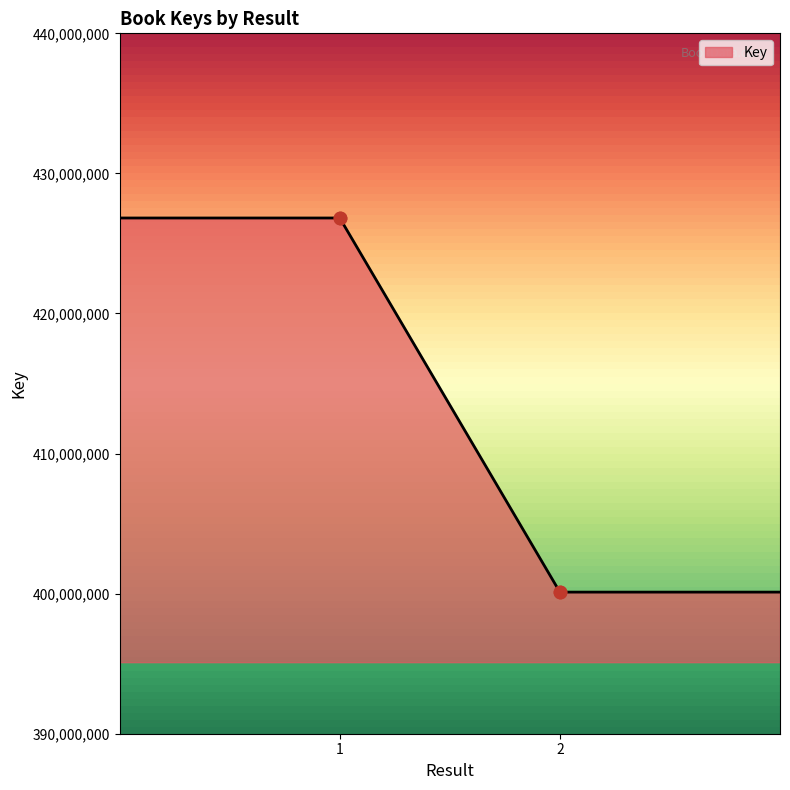

What is the greatest value displayed?

426817276